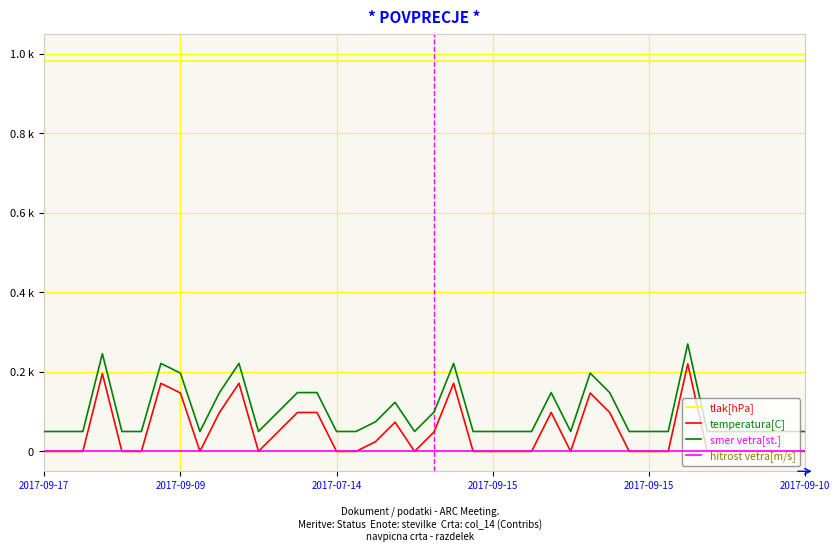

What are all the series names shown in the legend?

tlak[hPa], temperatura[C], smer vetra[st.], hitrost vetra[m/s]